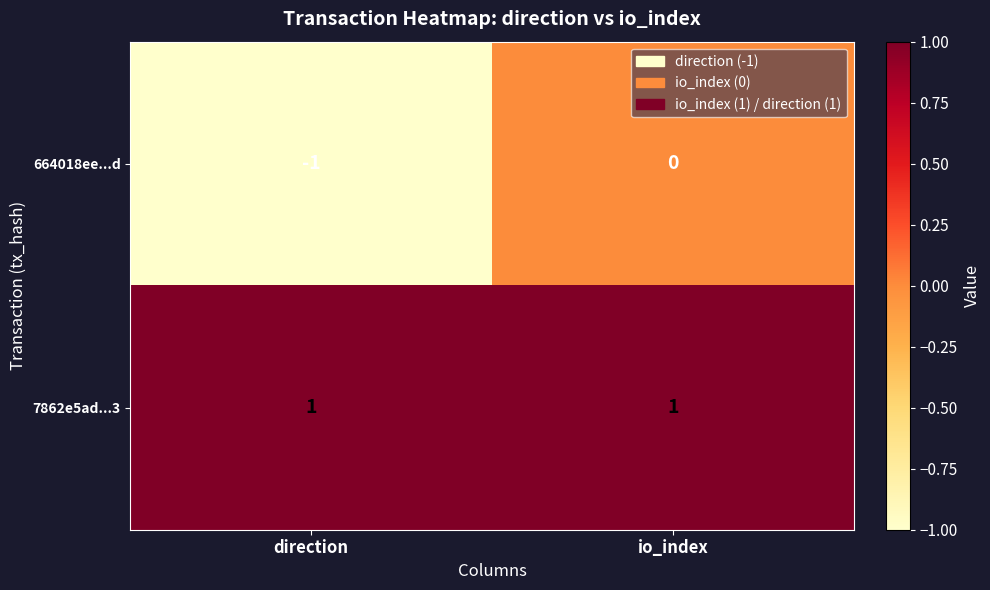

Reading left to right, transcribe all the data shown in this chart.

664018ee...d: direction=-1	io_index=0
7862e5ad...3: direction=1	io_index=1